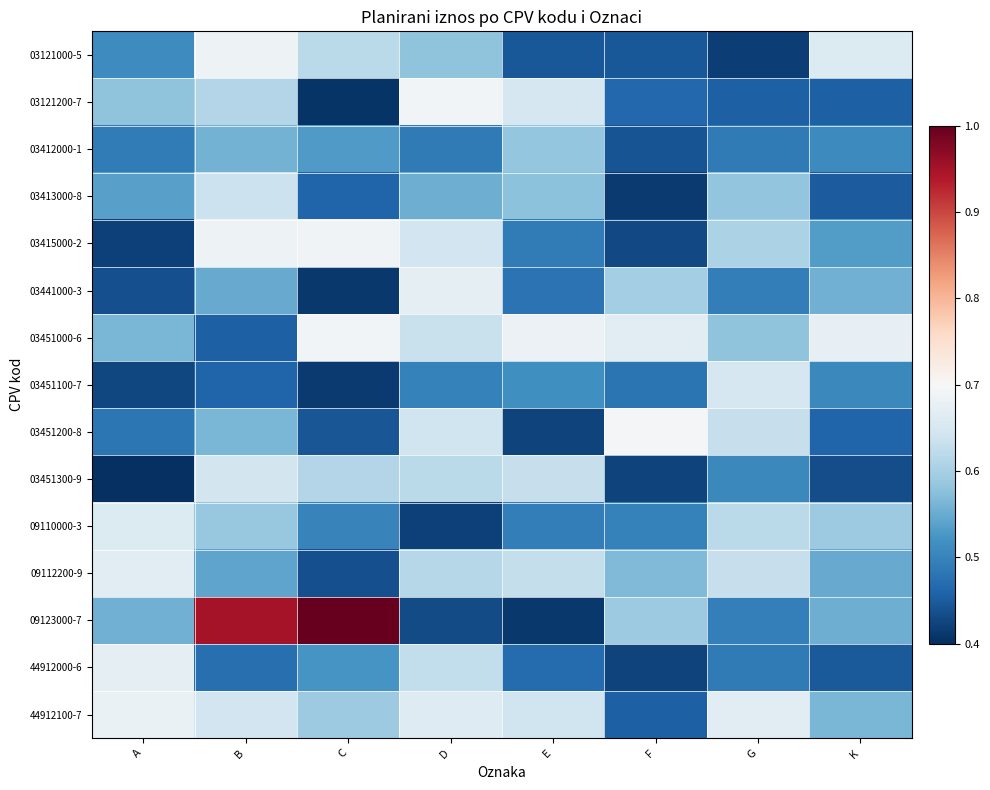

What is the greatest value displayed?

1.0